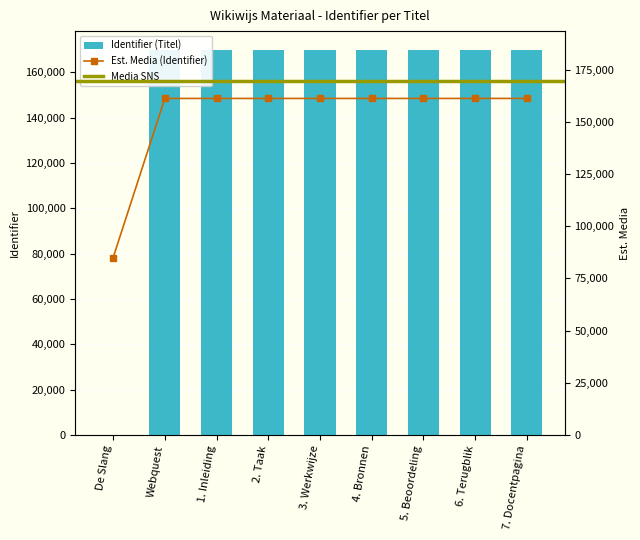

List the labels in order of value, largest first.

7. Docentpagina, 6. Terugblik, 5. Beoordeling, 4. Bronnen, 3. Werkwijze, 2. Taak, 1. Inleiding, Webquest, De Slang